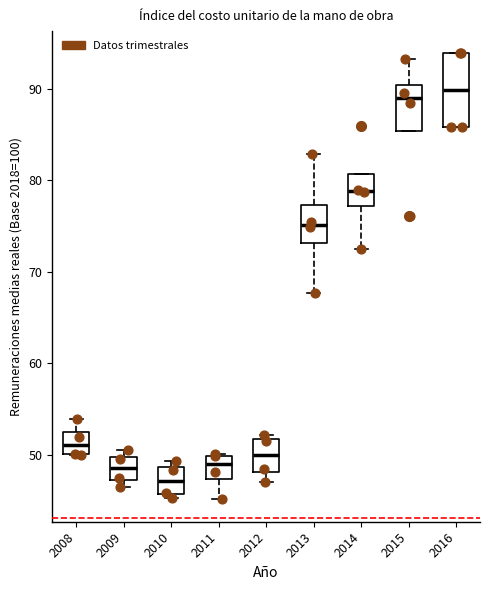

Where is the lower edge of the box at x = 2010 on the y-axis? The values are not printed on the chart, so give them approximately, as read against the axis.

46